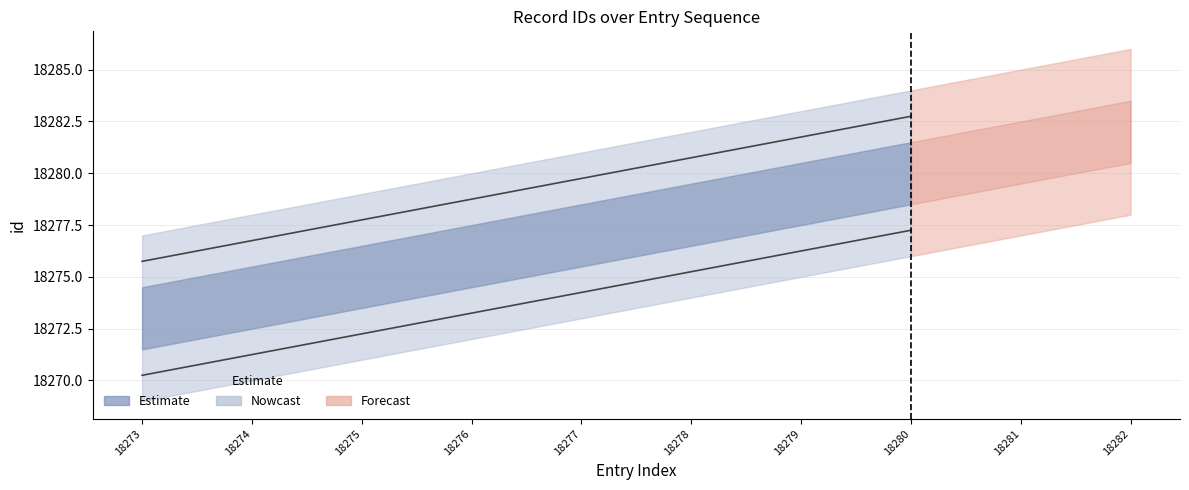

At which label is id (upper) closest to 18279?

18276